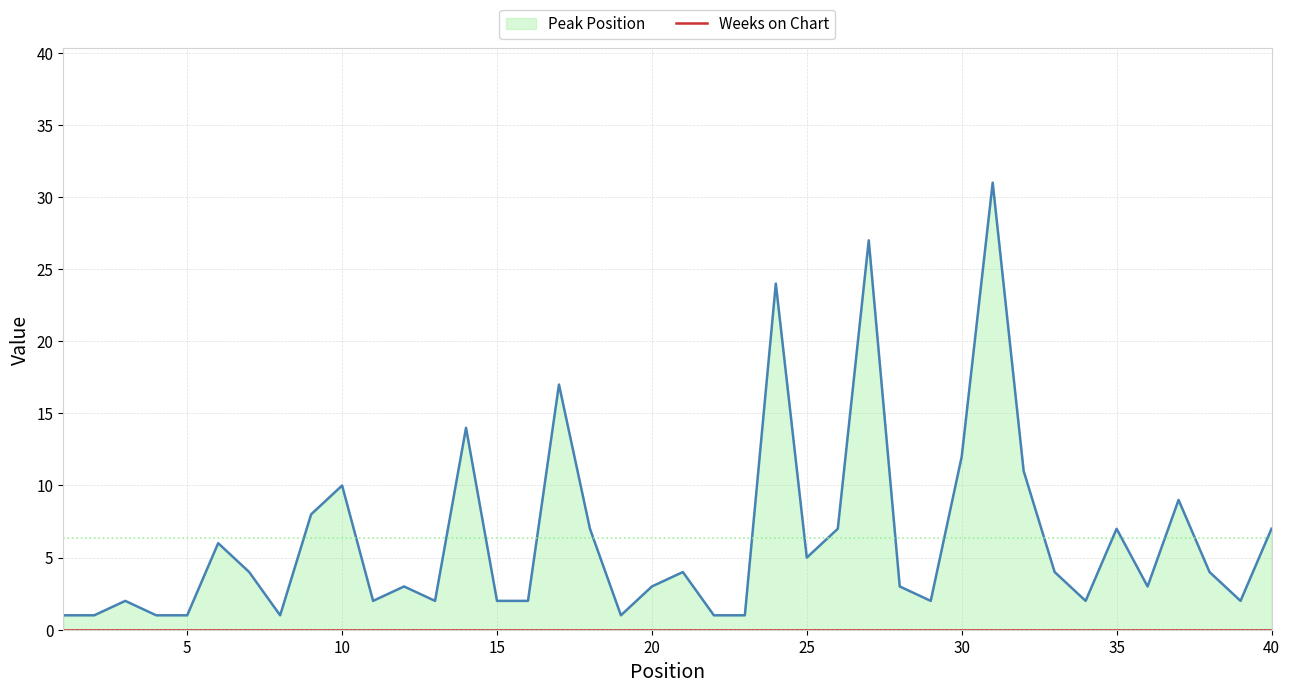

What is the value of the 19th point from the left?

1